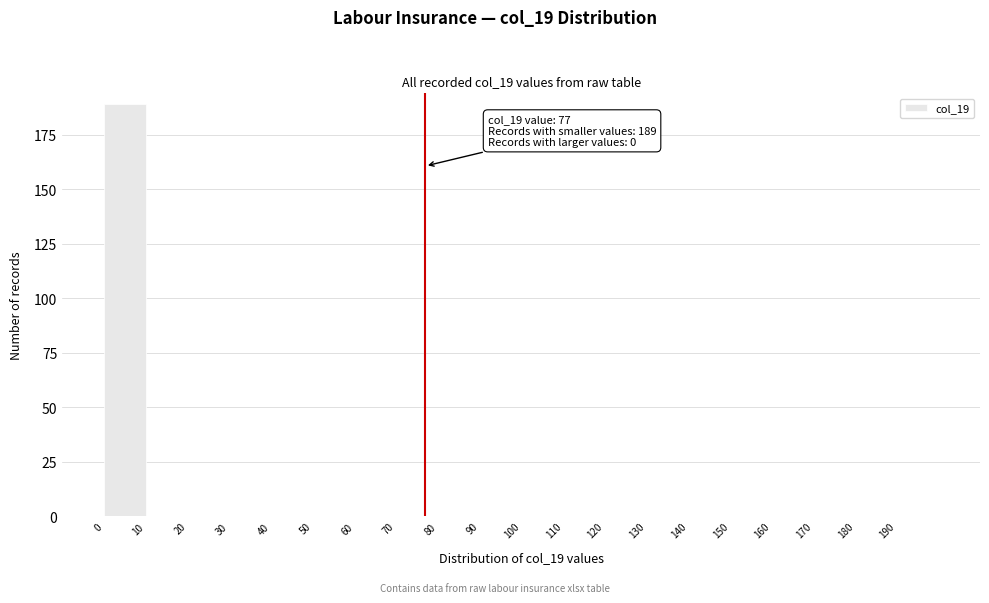

Over which range of the x-axis is the bar tallest?

0 to 10